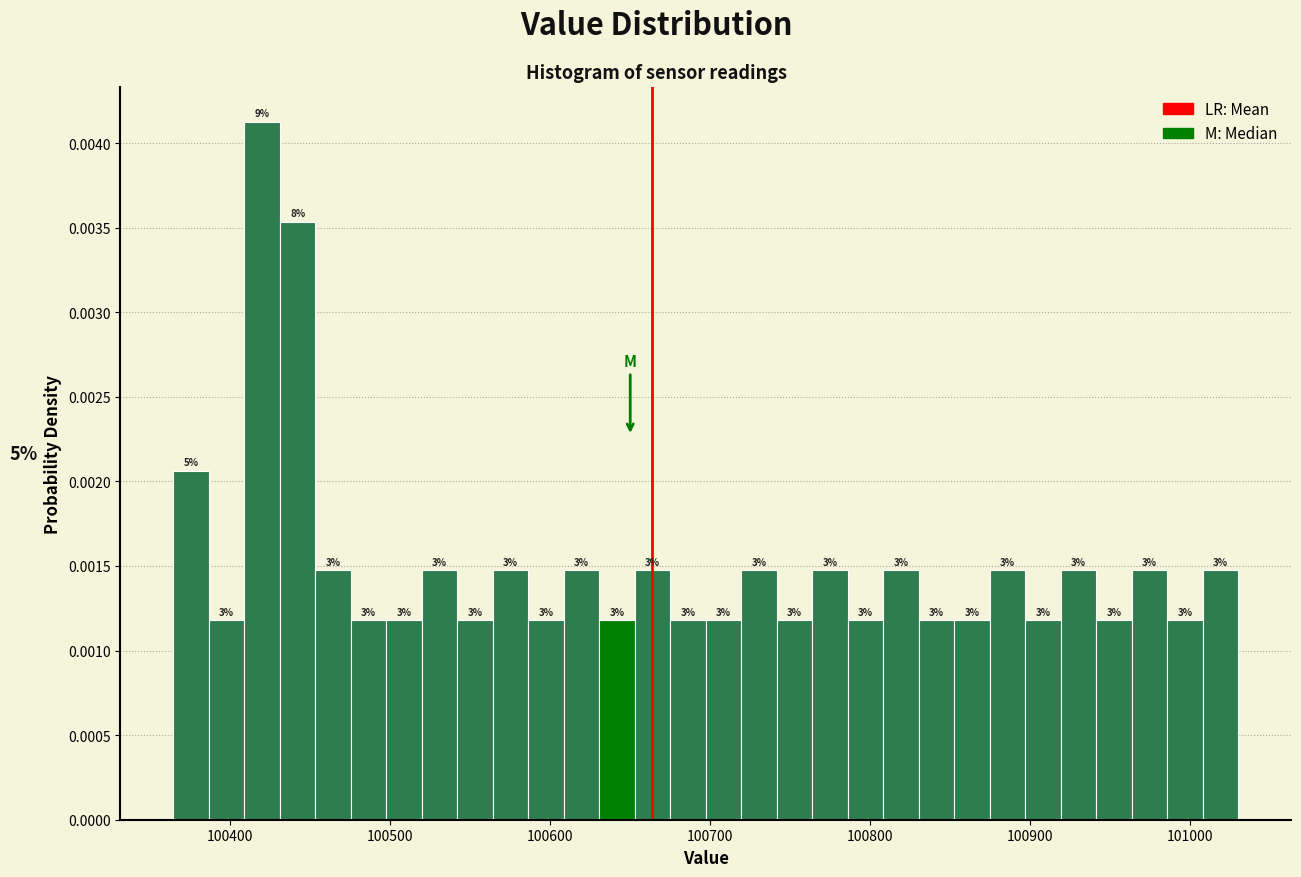

Read against the x-axis, roughly where is the centre of the tallest bar?

100420